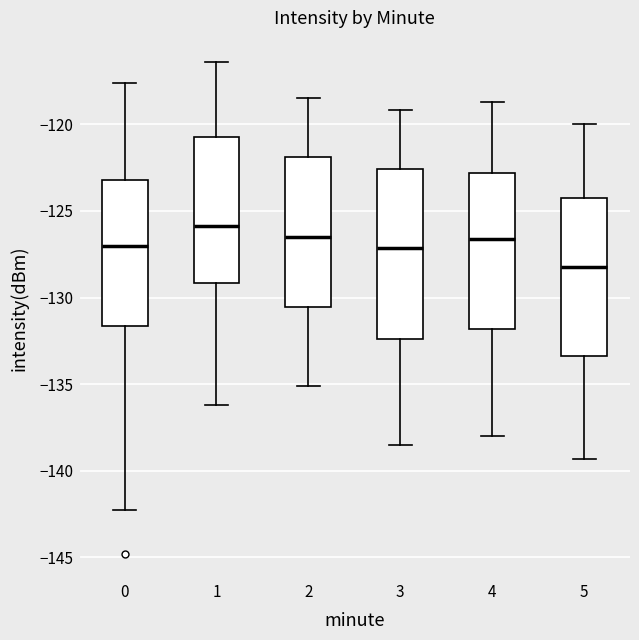

Comparing the boxes themselves (not the whiskers), which one is the tallest?

3